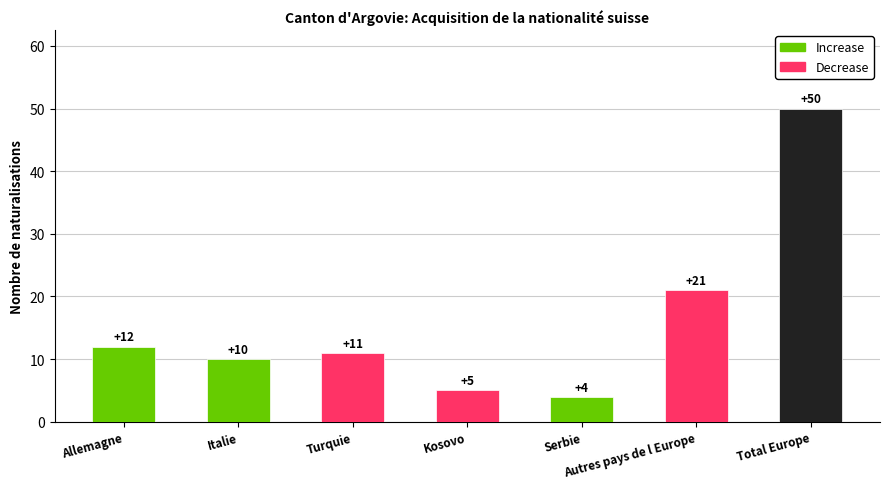

What is the average value?

16